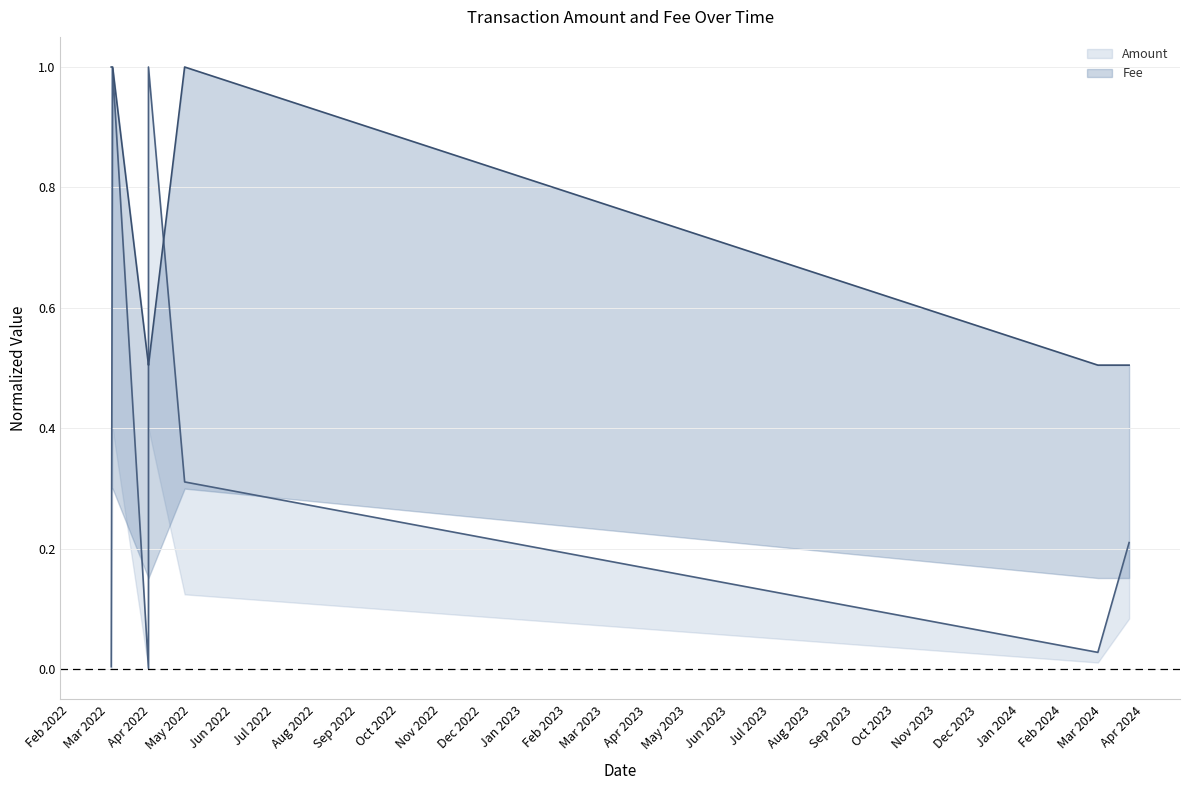

How many interior local valleys does the Amount series have?

2